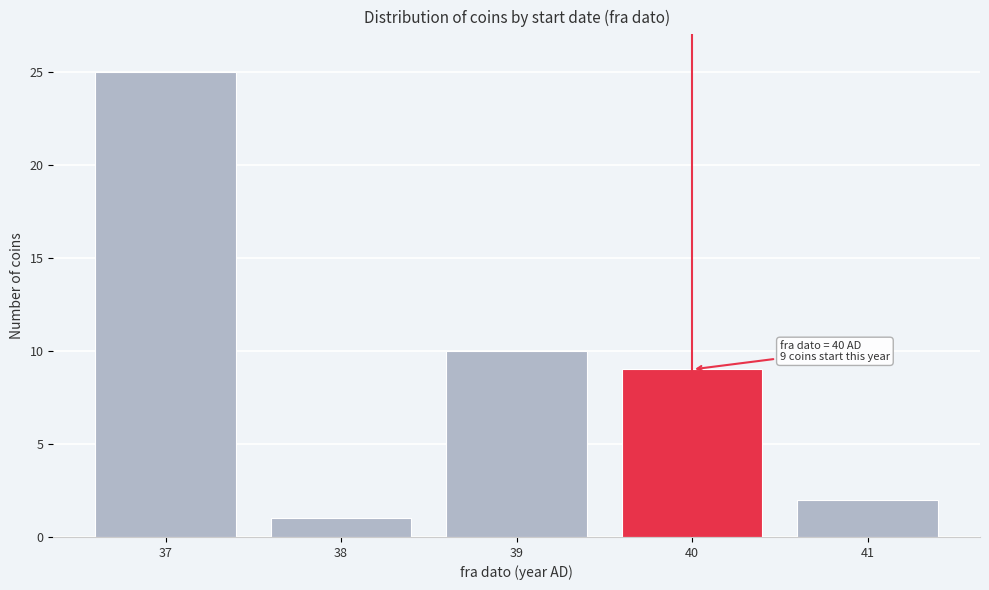

Reading left to right, list all the values displayed in this chart.

37=25	38=1	39=10	40=9	41=2